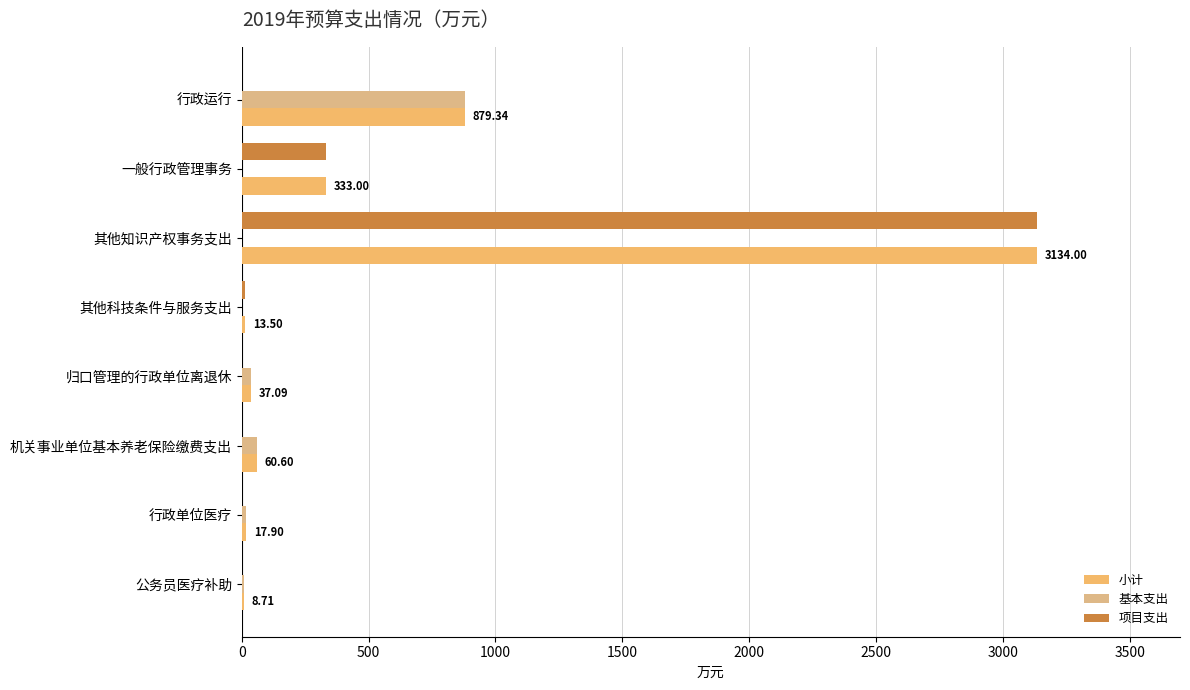

Which series has the largest total across all categories?

小计